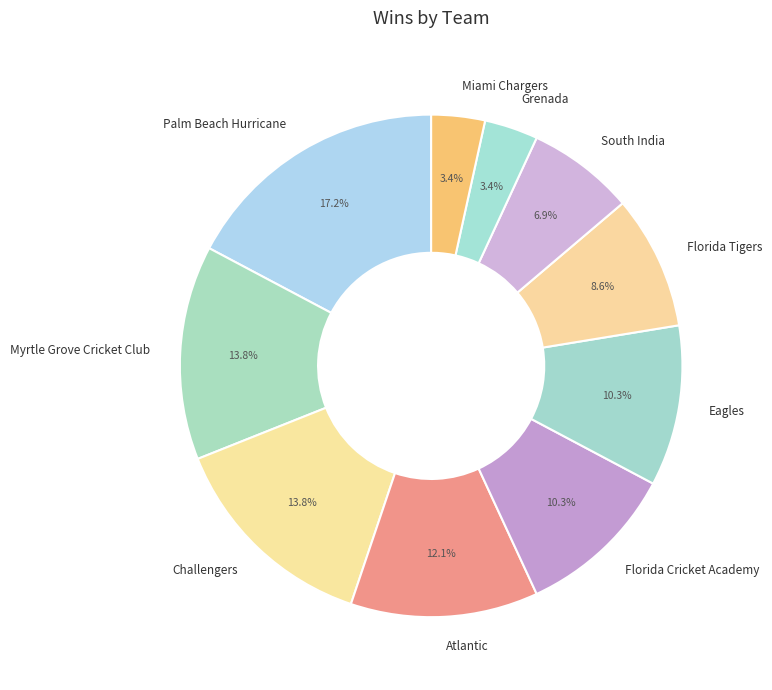

Approximately how many times larger is the value at Myrtle Grove Cricket Club compared to Atlantic?

1.1